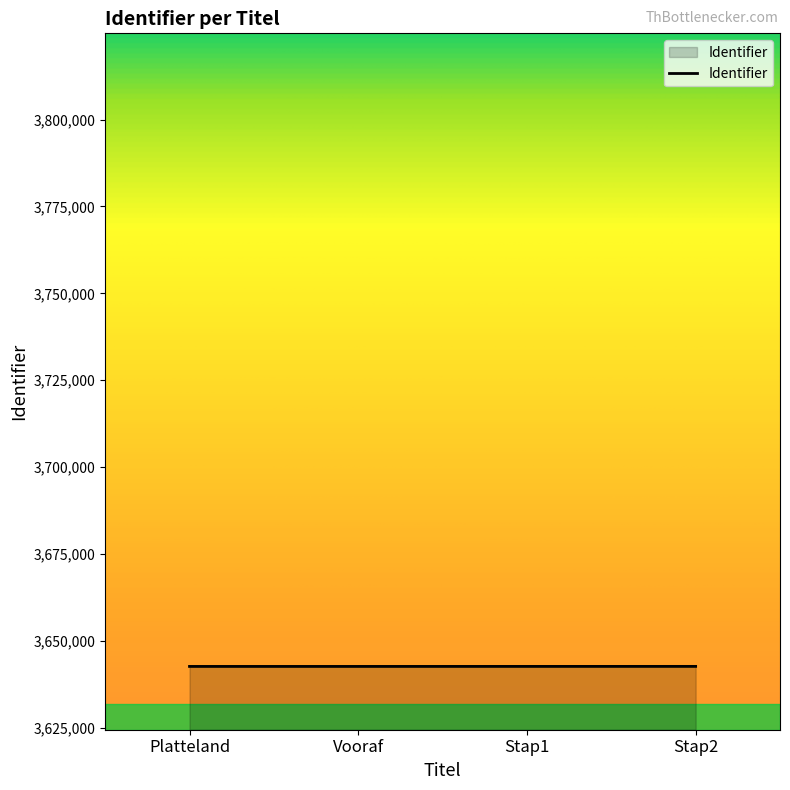

True or false: the data shows 770758 at Vooraf.

False